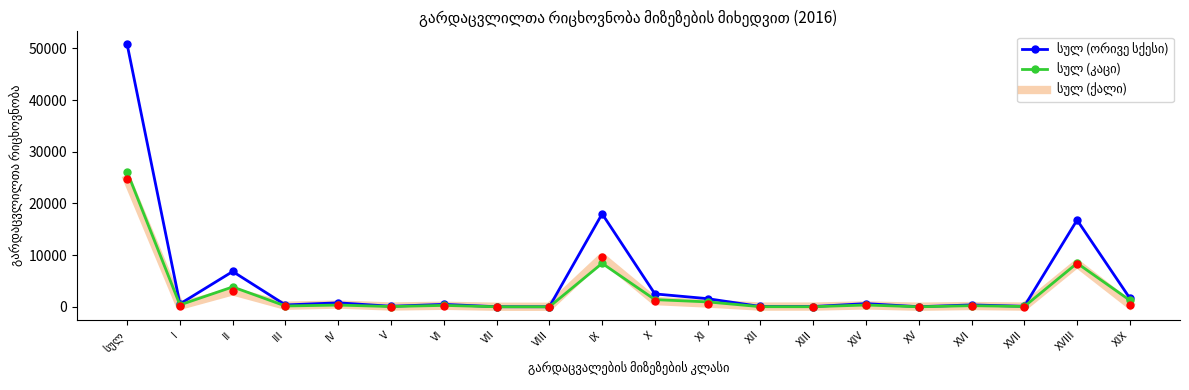

In სულ (ქალი), how many points are lower than both neighbors (excluding endpoints)?

7